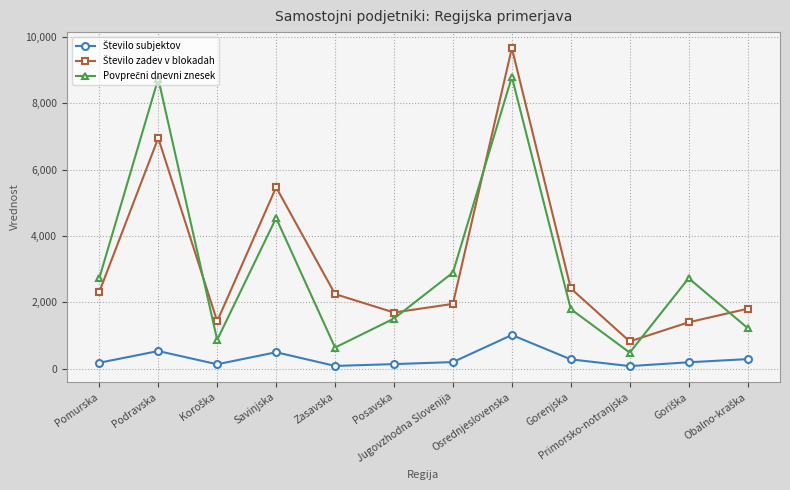

At which category does the chart reach its peak across all series?

Osrednjeslovenska